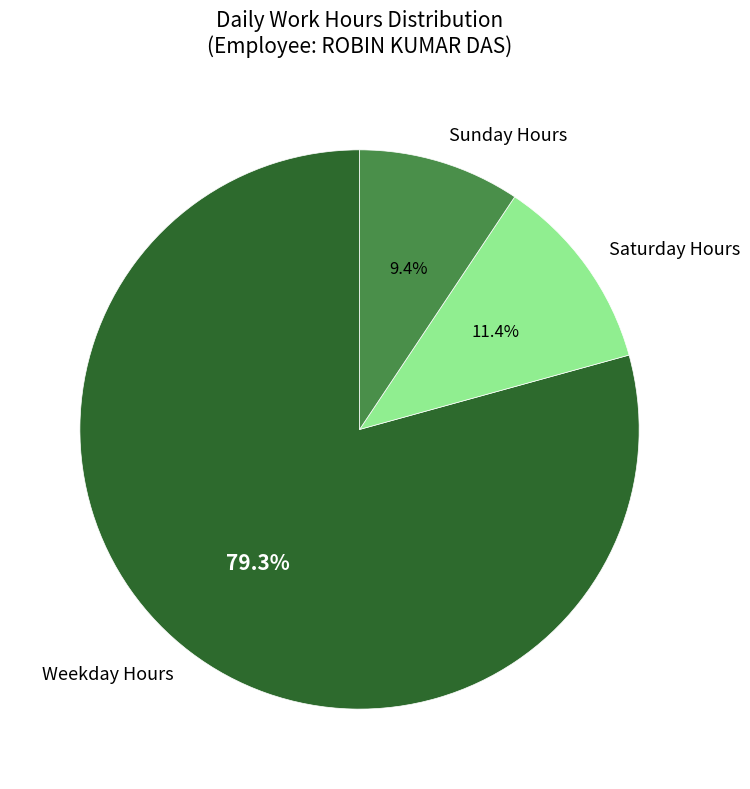

Which category has the biggest portion of the pie?

Weekday Hours